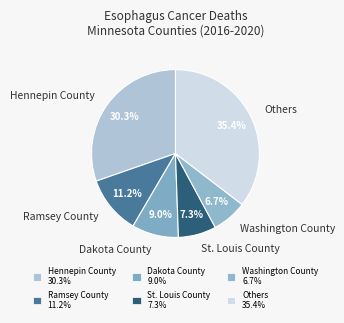

To the nearest percent, what is the difference between the largest and smallest slice percentages?

29%